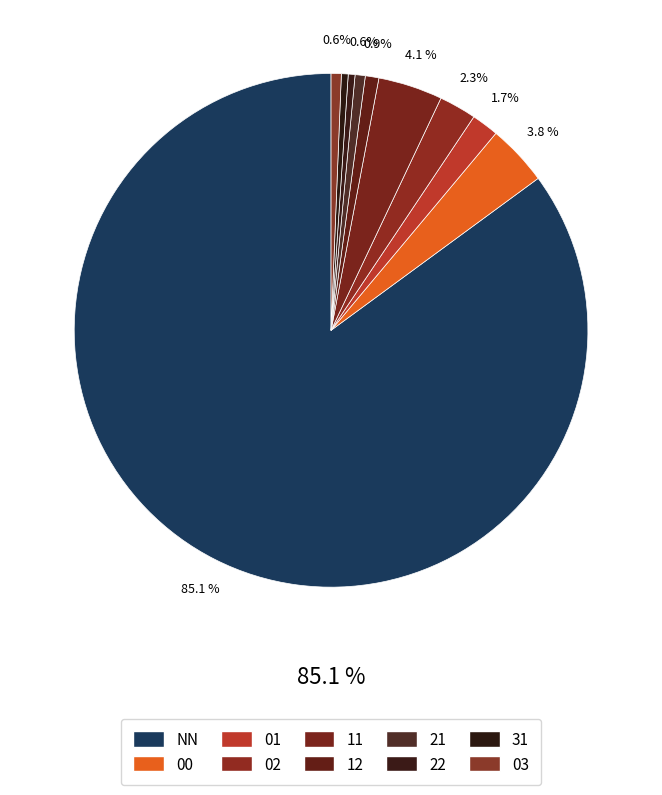

Count the number of slices in the pie.

10